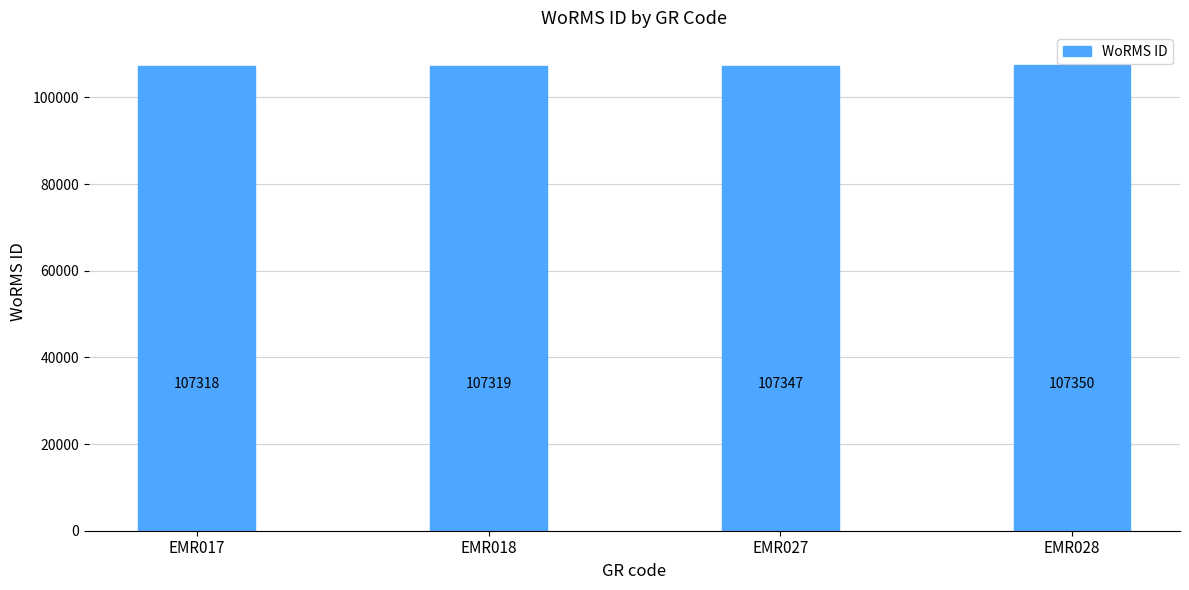

Rank the categories by value from lowest to highest.

EMR017, EMR018, EMR027, EMR028